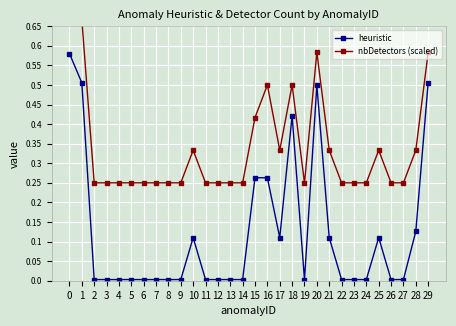

Is the value of nbDetectors (scaled) at 23 greater than the value of heuristic at 10?

Yes